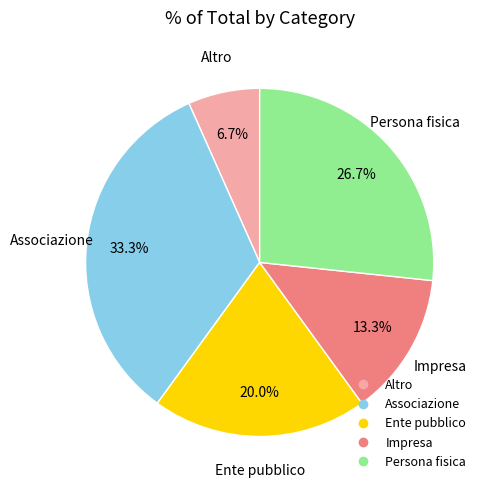

What is the ratio of the value at Altro to the value at Associazione?

0.2